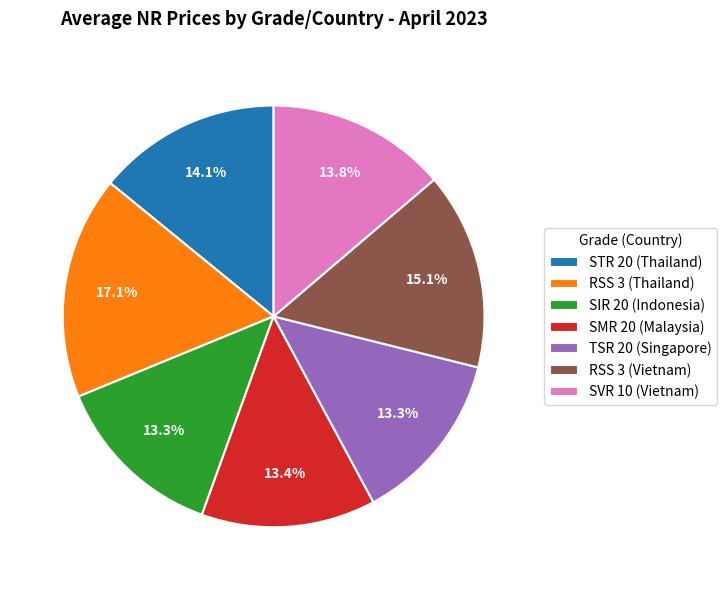

Count the number of slices in the pie.

7